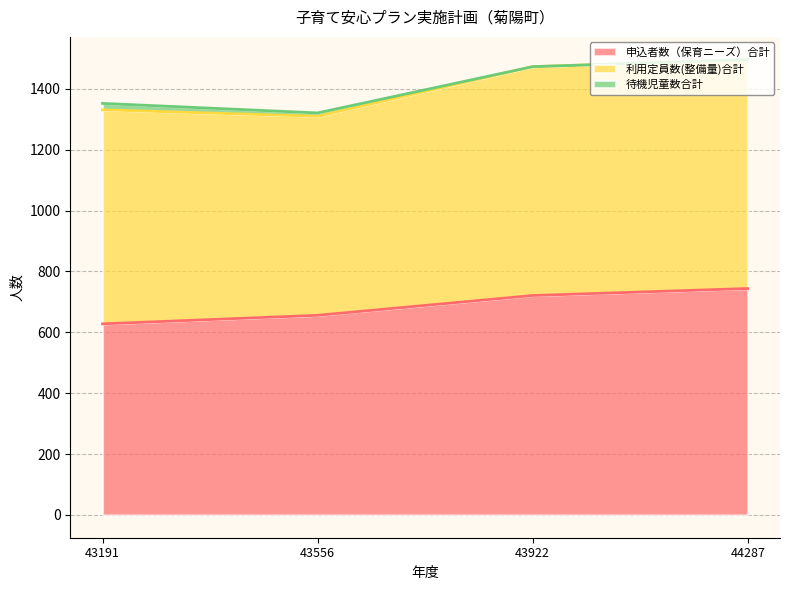

At which label does 利用定員数(整備量)合計 reach its peak?

43922